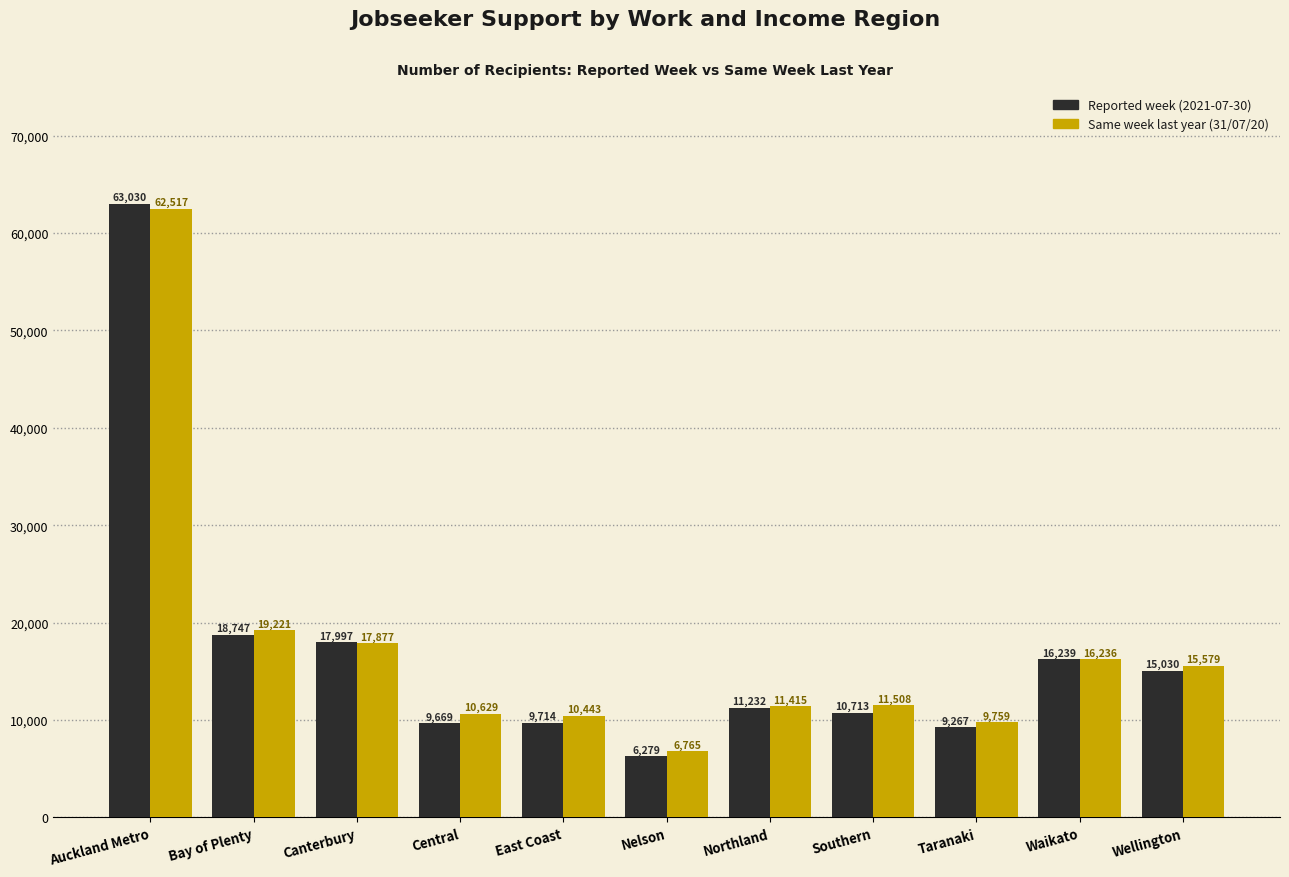

Reading right to left, transcribe all the data shown in this chart.

2021-07-30: Wellington=15030	Waikato=16239	Taranaki=9267	Southern=10713	Northland=11232	Nelson=6279	East Coast=9714	Central=9669	Canterbury=17997	Bay of Plenty=18747	Auckland Metro=63030
31/07/20: Wellington=15579	Waikato=16236	Taranaki=9759	Southern=11508	Northland=11415	Nelson=6765	East Coast=10443	Central=10629	Canterbury=17877	Bay of Plenty=19221	Auckland Metro=62517